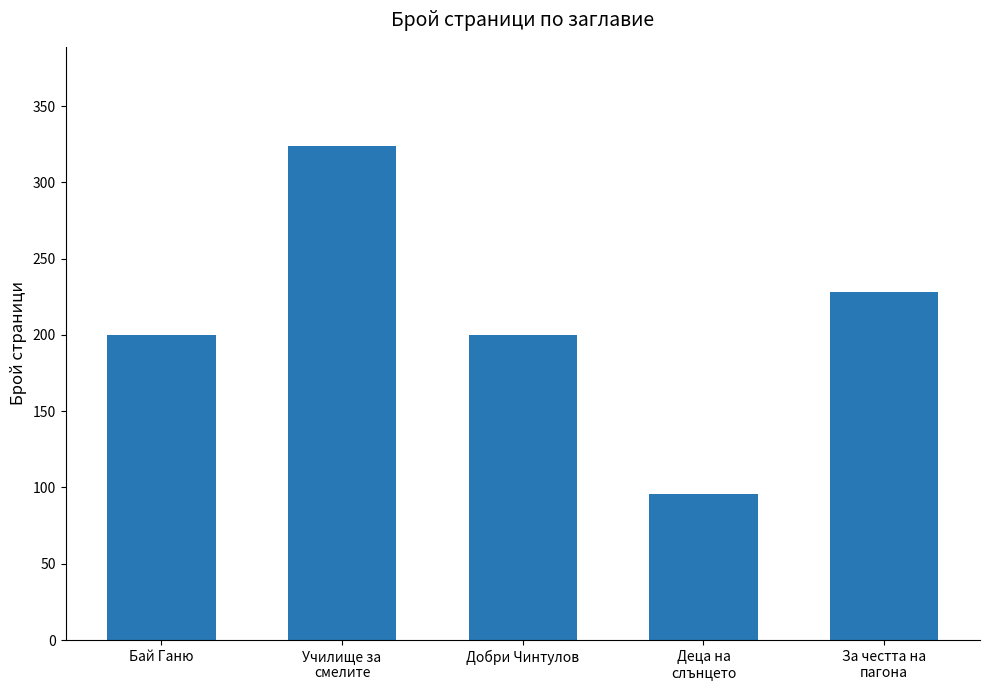

True or false: the data shows 96 at Деца на
слънцето.

True